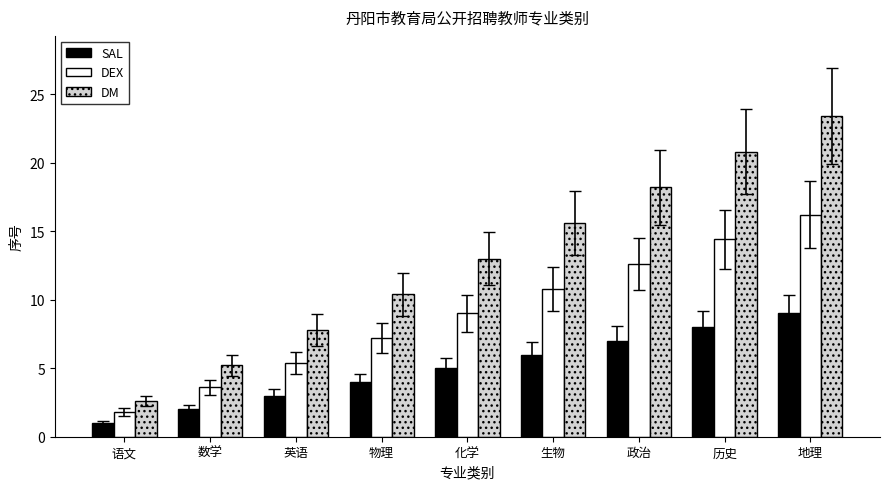

What is the spread (max minus min) of values at 英语?

4.8